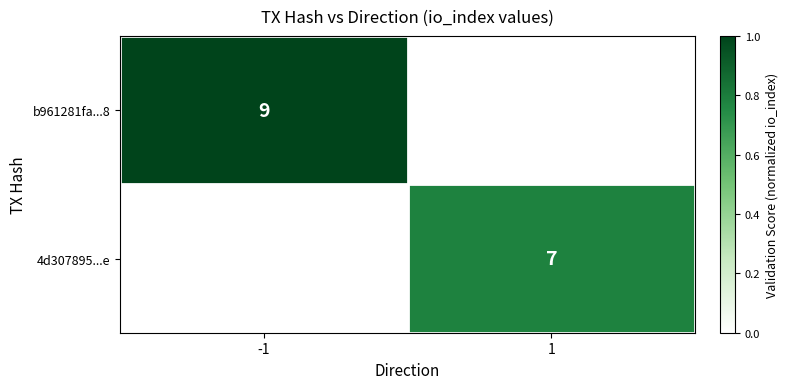

Rank the series by their average value, from highest to lowest.

b961281fa...8, 4d307895...e